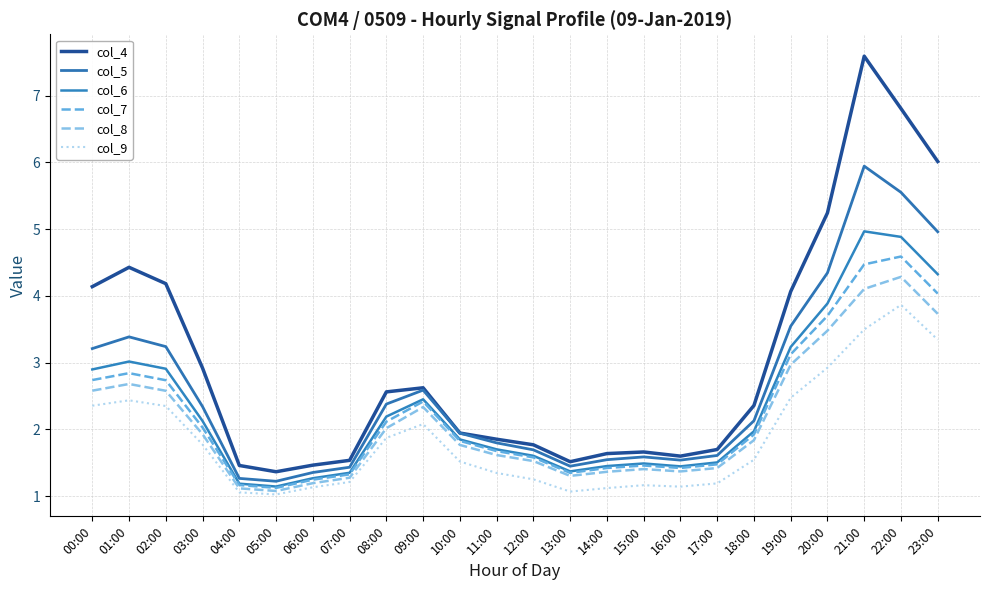

At which category does the chart reach its minimum across all series?

05:00